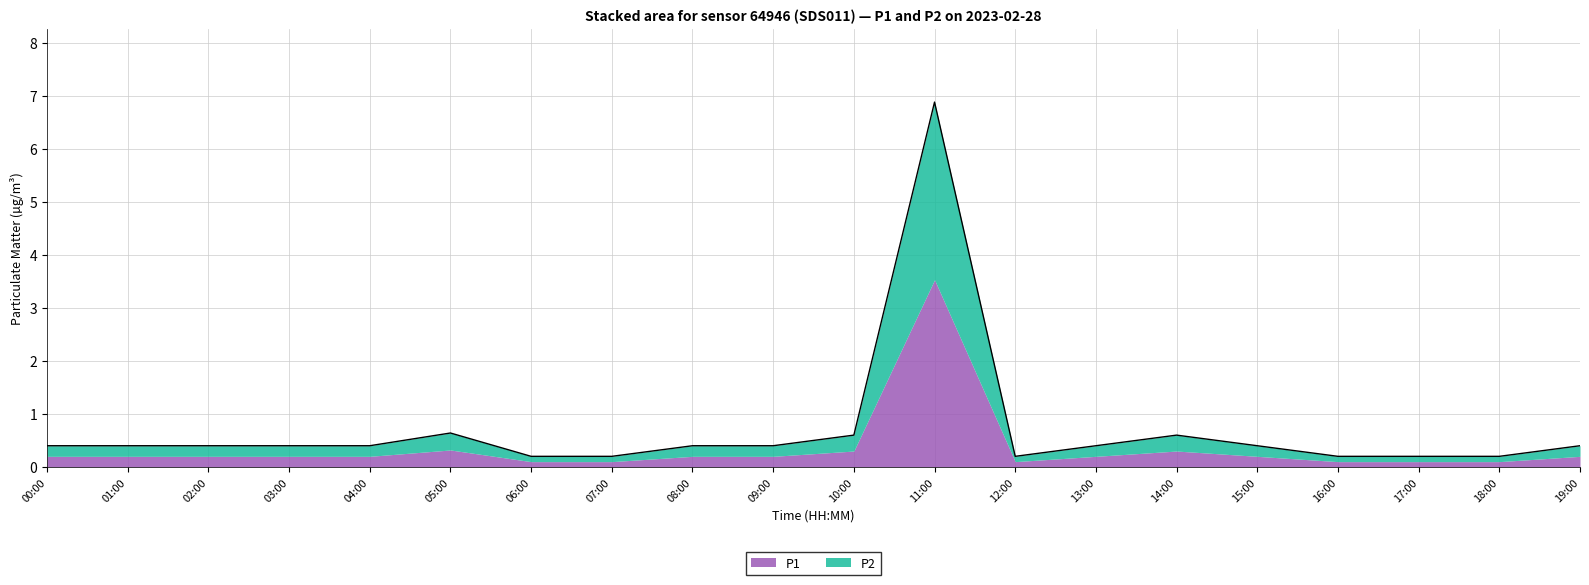

What is the sum of all values?

13.9